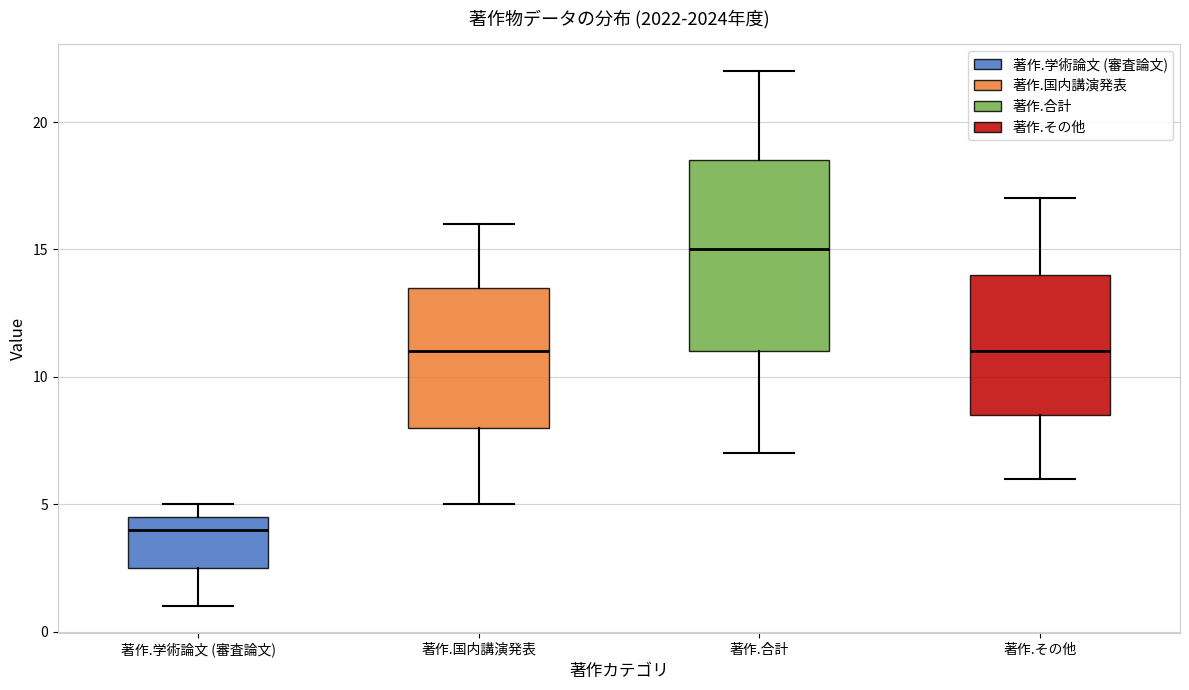

Where does the upper whisker of the box for 著作.その他 end on the y-axis? The values are not printed on the chart, so give them approximately, as read against the axis.

17.0